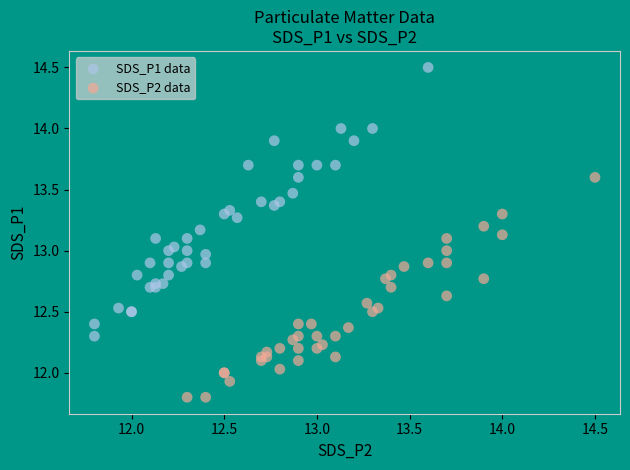

Which series reaches the maximum Y coordinate?

SDS_P1 data